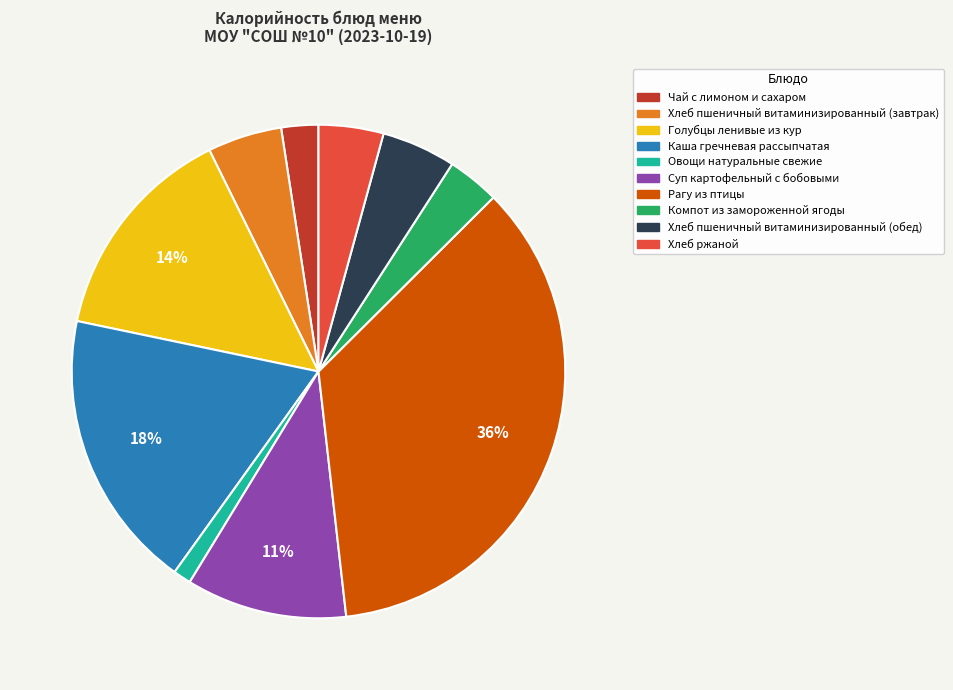

Combined, do Каша гречневая рассыпчатая and Суп картофельный с бобовыми account for over 50%?

No